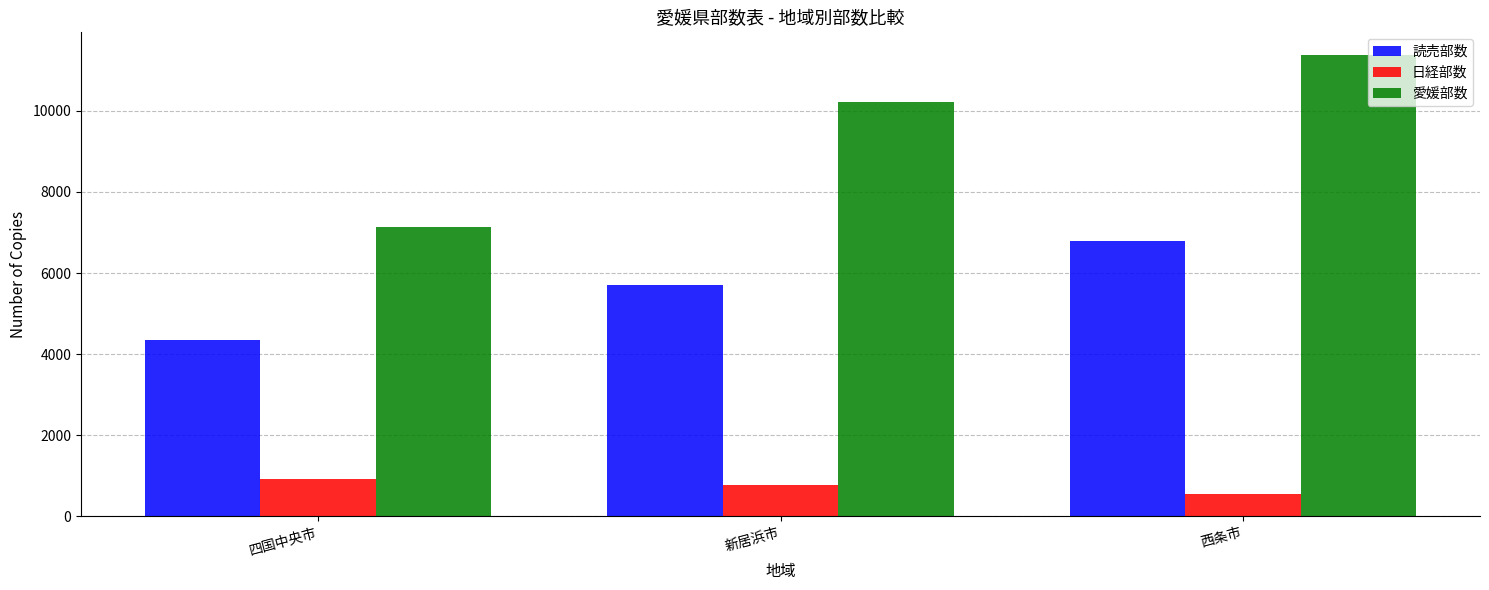

What is the approximate value of 愛媛部数 at 西条市?

11370